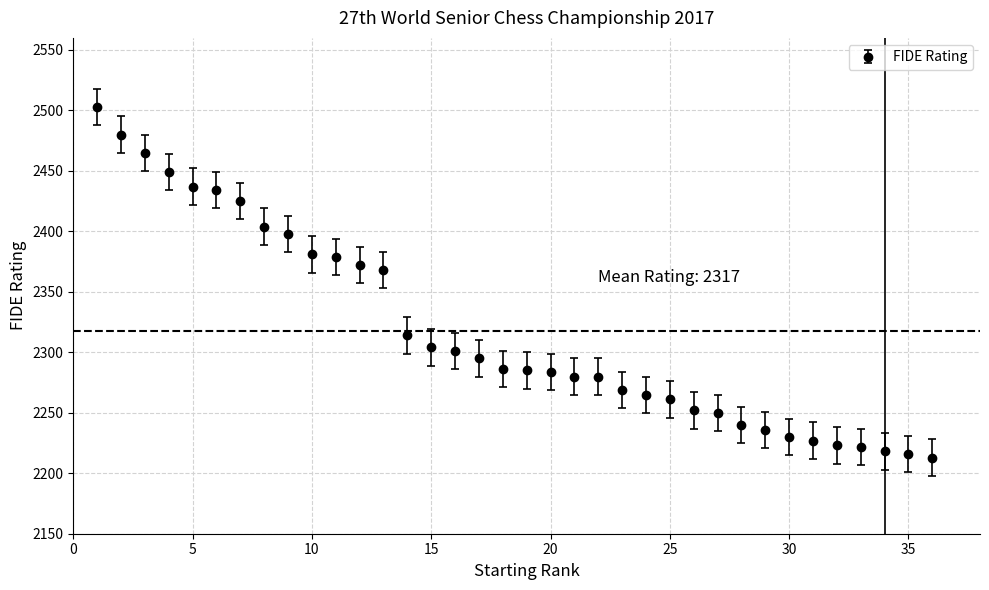

What is the smallest value displayed?

2213